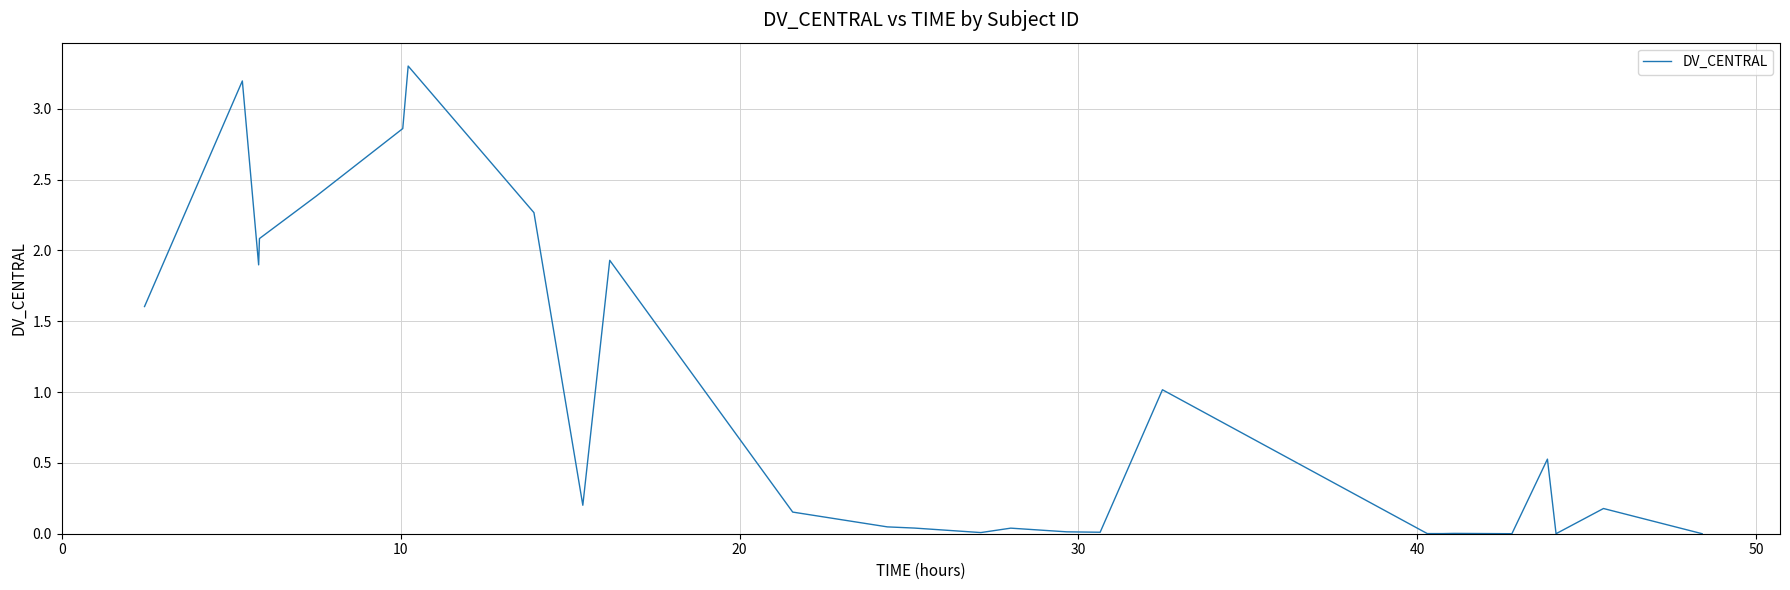

What is the greatest value displayed?

3.3